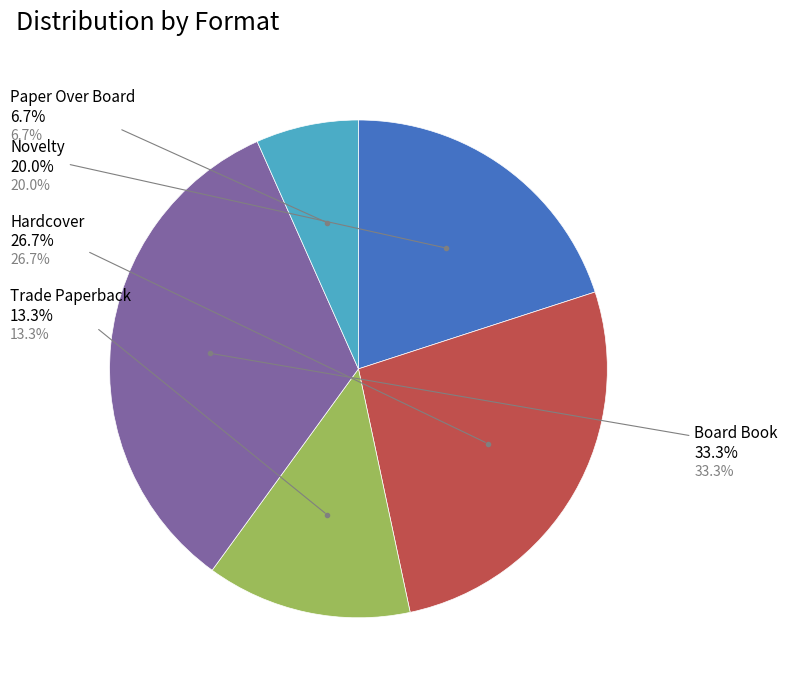

What percentage is NOT represented by Hardcover?

73.3%